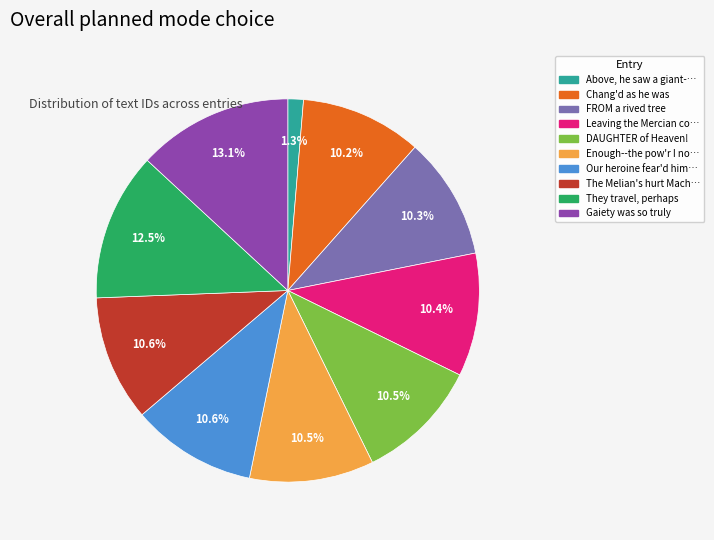

Is there a majority slice in this chart?

No